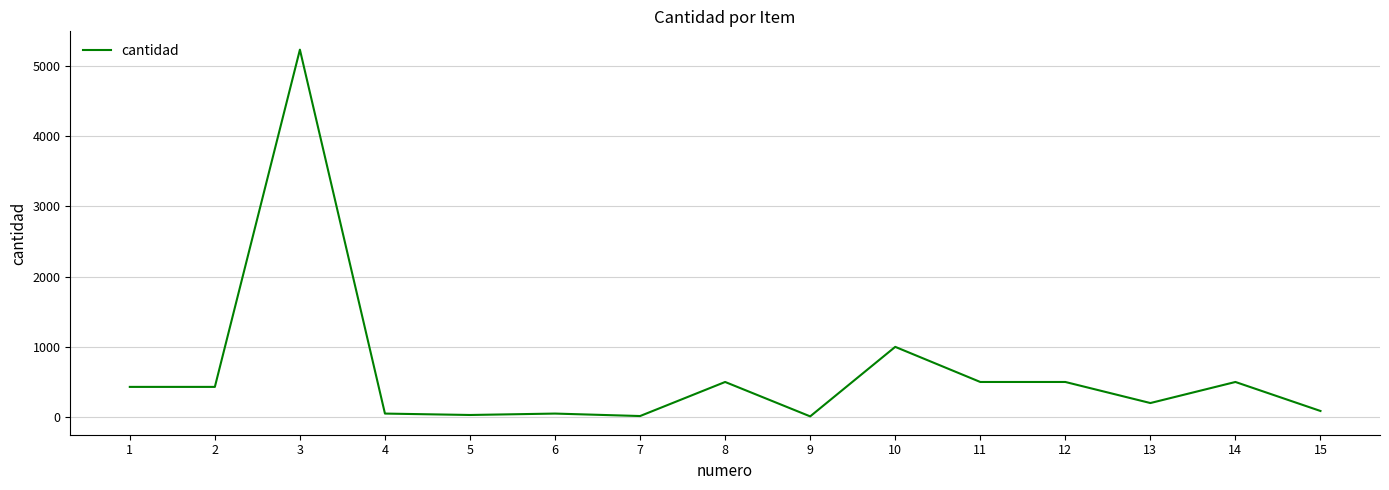

Is it true that the value at 1 is 237?

False